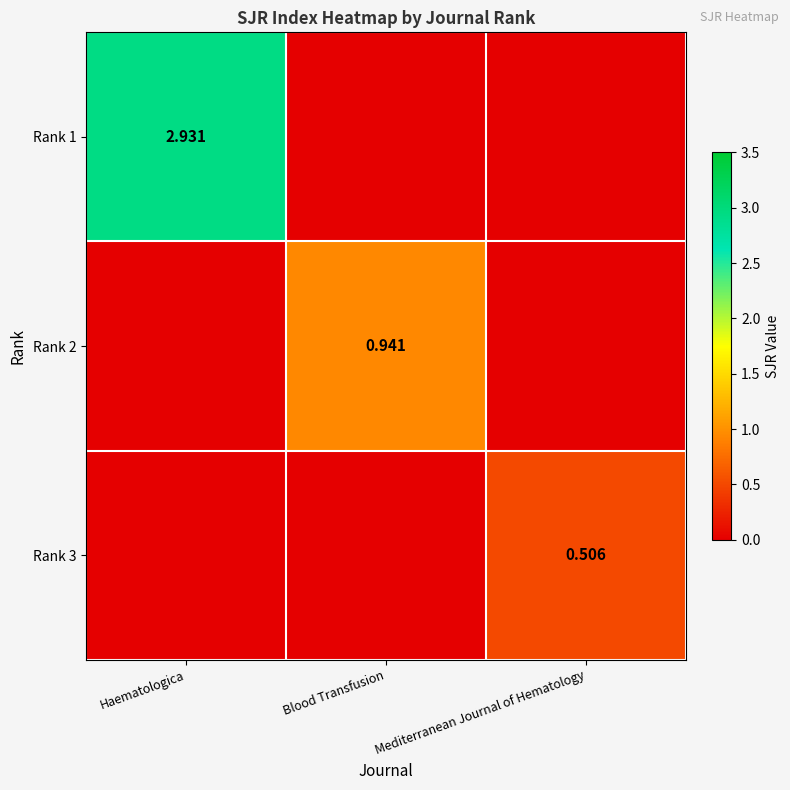

Count the Rank 3 values in the range 0 to 1.

3